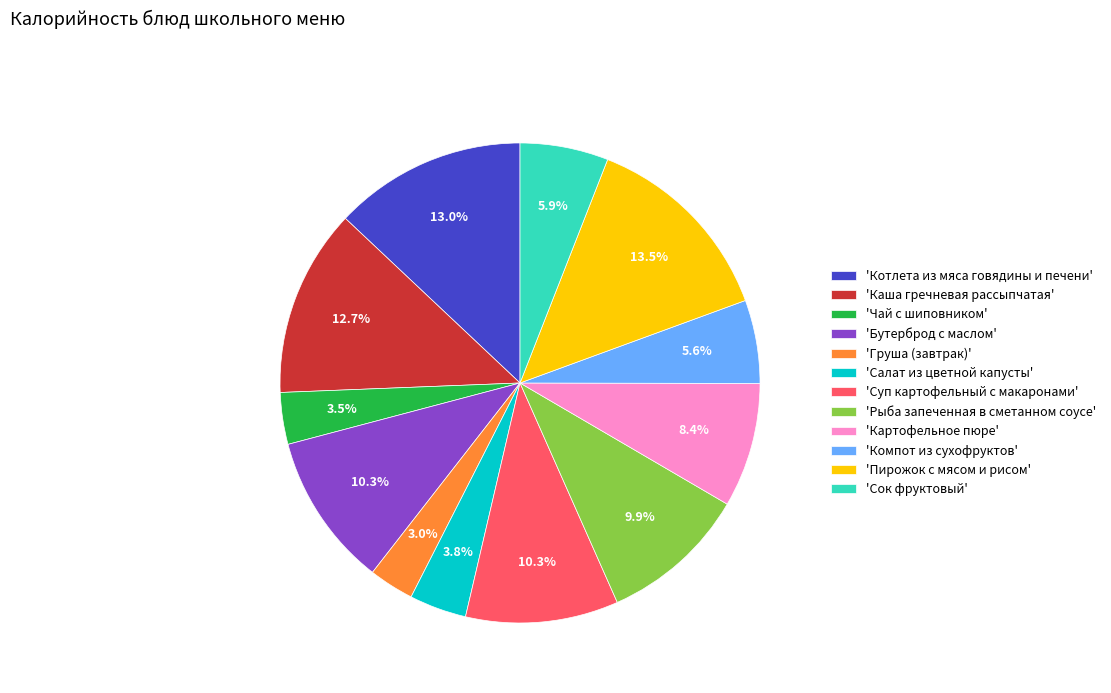

How much of the chart is everything except 'Пирожок с мясом и рисом'?

86.5%